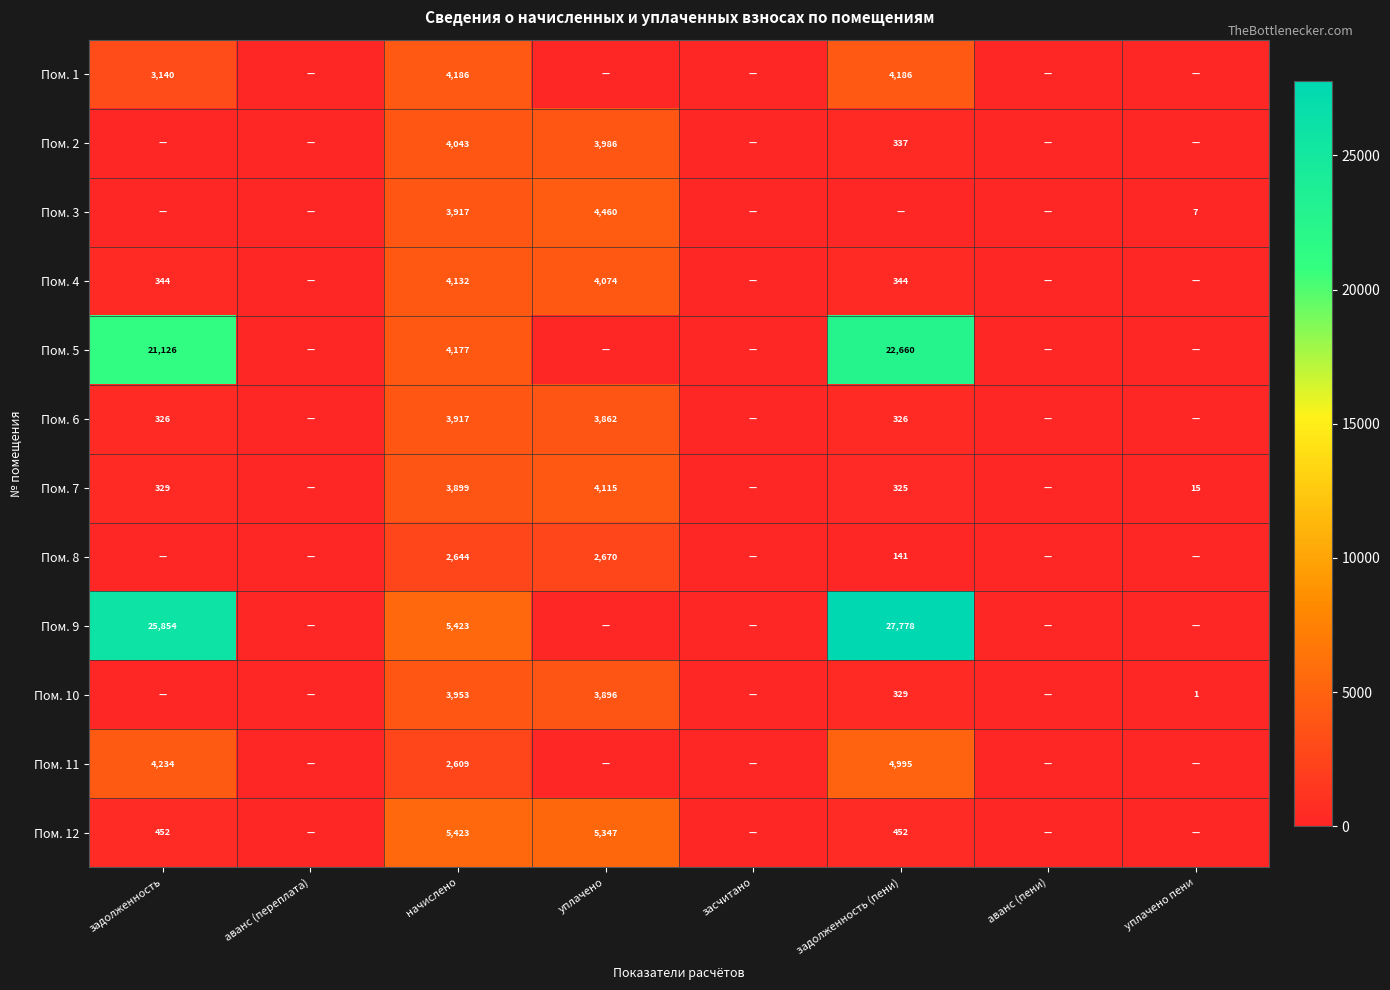

The Пом. 10 series shows 3953 at начислено. True or false?

True